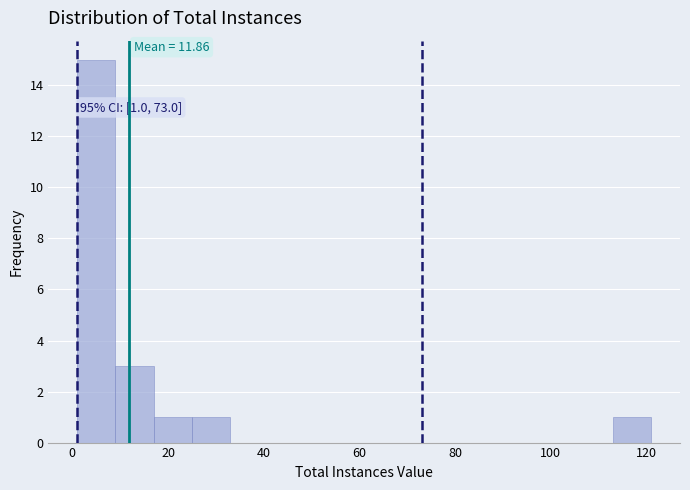

Over which range of the x-axis is the bar tallest?

1 to 9